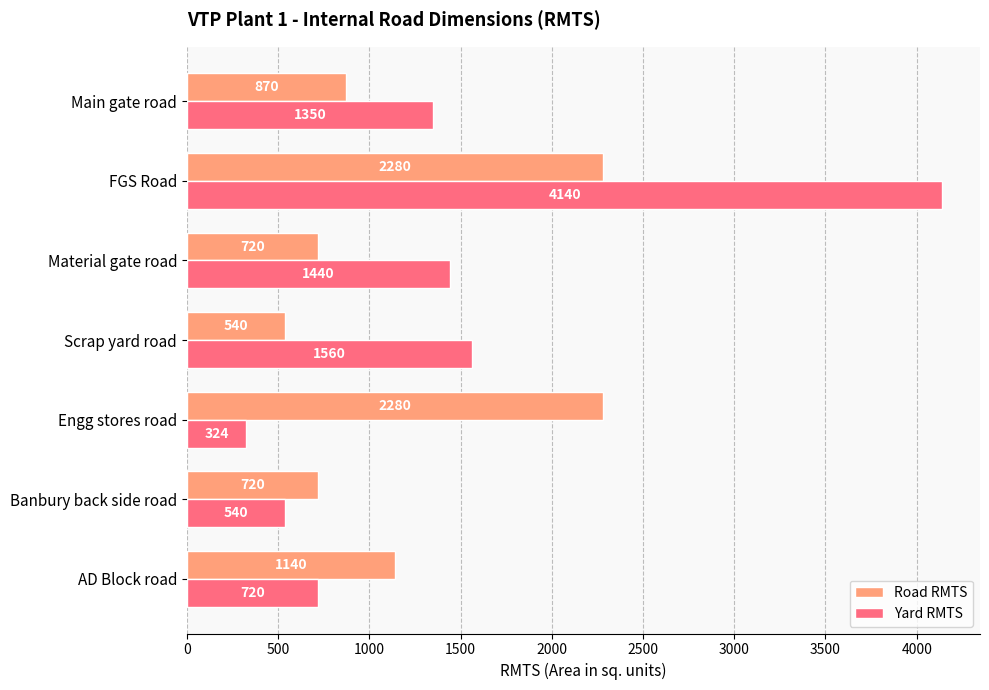

Is it true that Road RMTS equals 1147 at Main gate road?

False